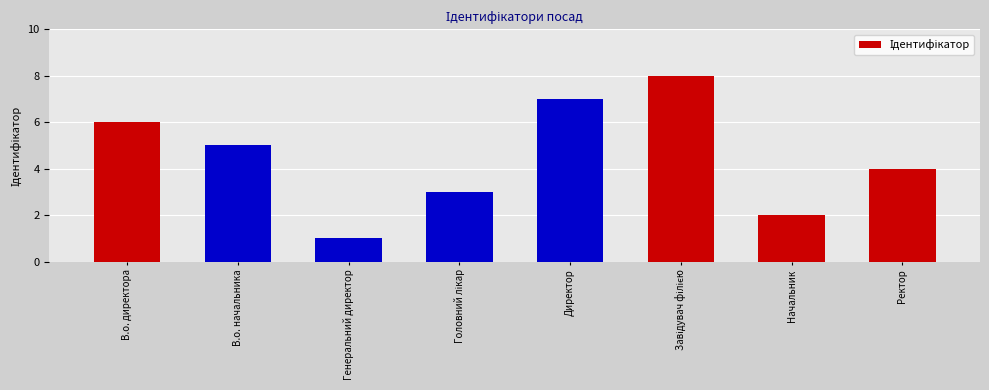

Reading left to right, what are all the values shown in this chart?

6	5	1	3	7	8	2	4